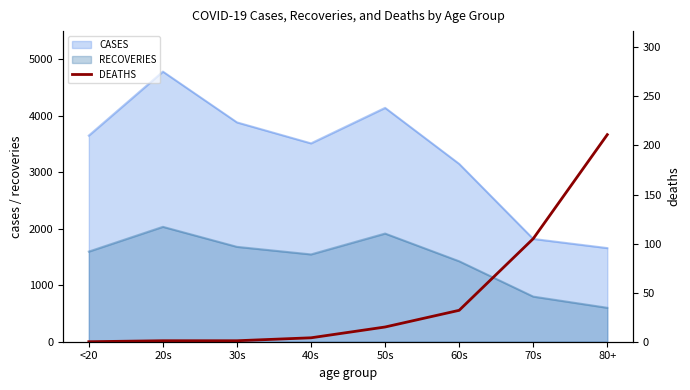

Reading left to right, what are all the values shown in this chart?

0	1	1	4	15	32	105	211